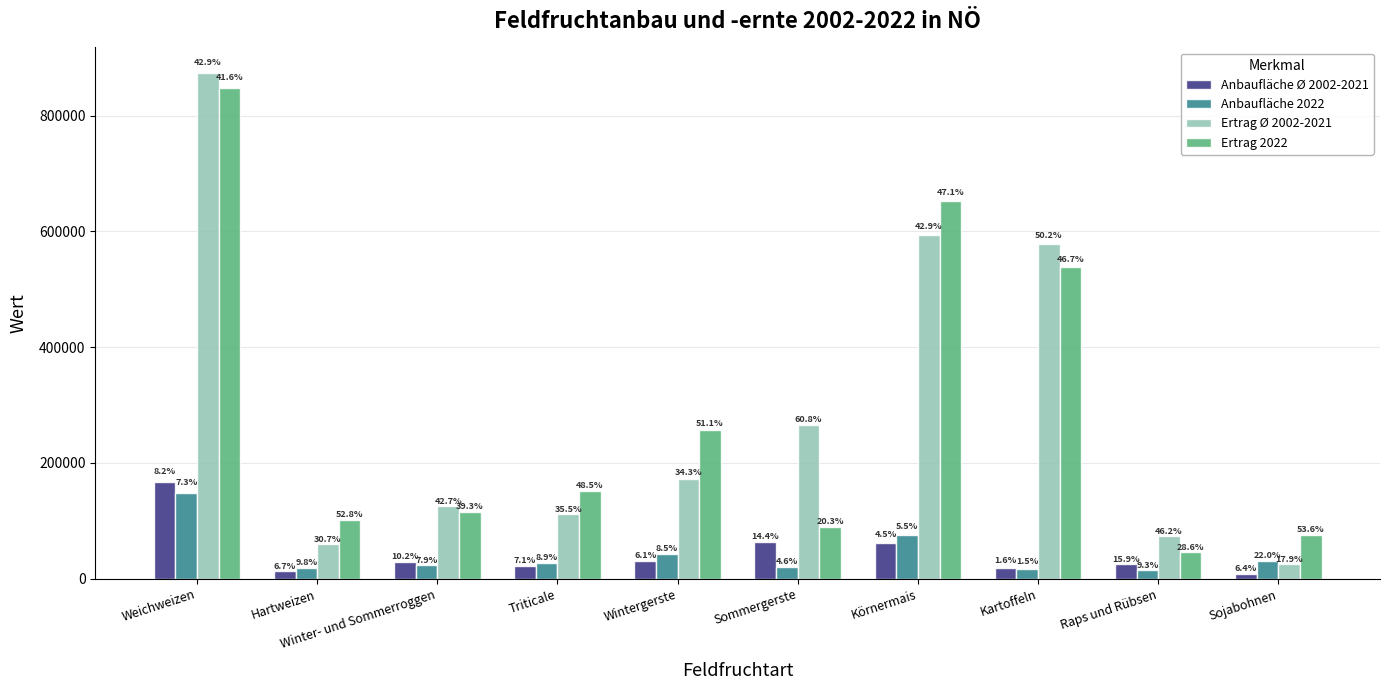

How many bars are there in each group?

4